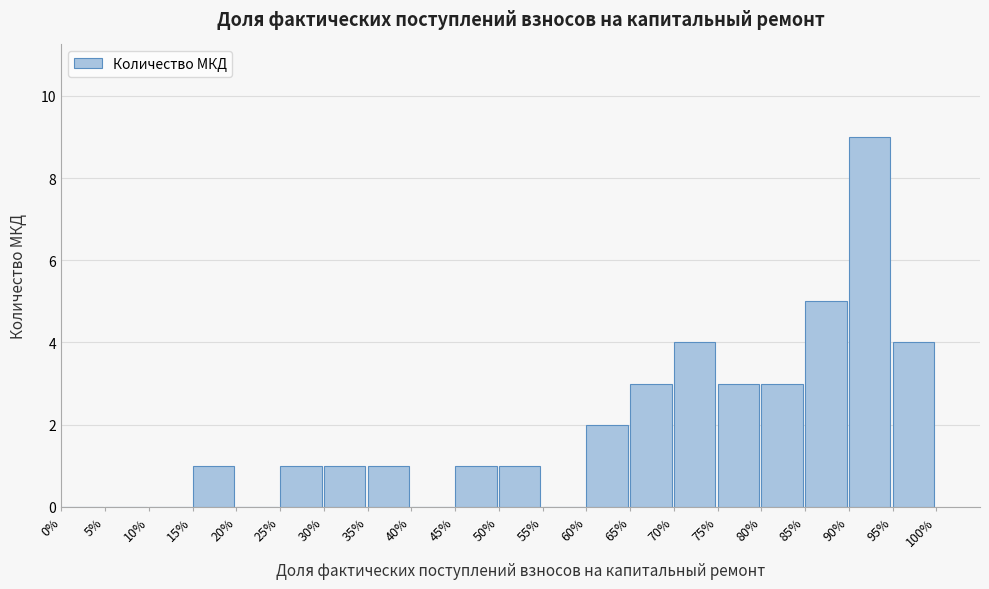

Reading left to right, list all the values displayed in this chart.

0%=0	5%=0	10%=0	15%=1	20%=0	25%=1	30%=1	35%=1	40%=0	45%=1	50%=1	55%=0	60%=2	65%=3	70%=4	75%=3	80%=3	85%=5	90%=9	95%=4